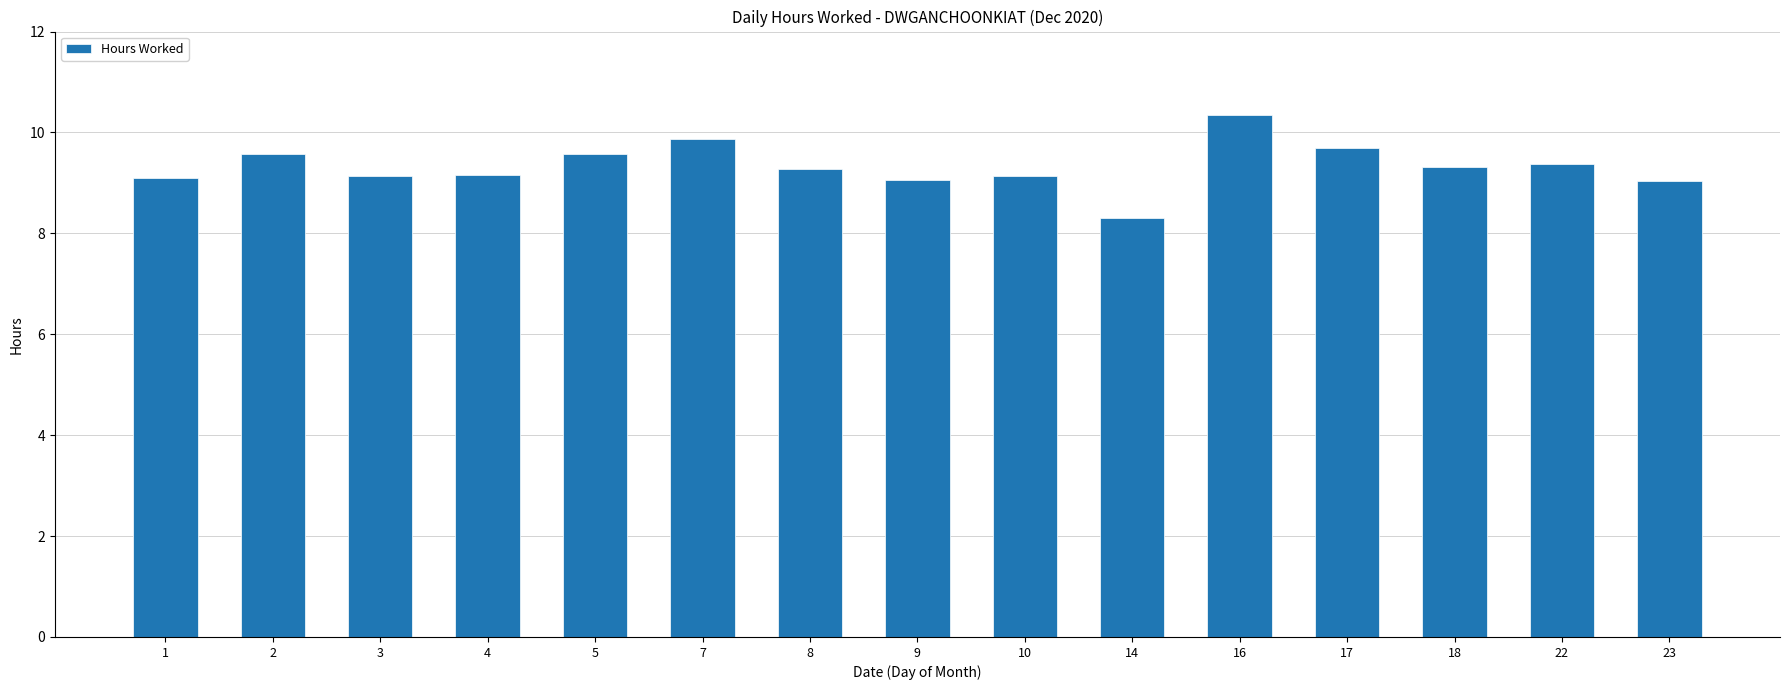

Read the value at 23.

9.0